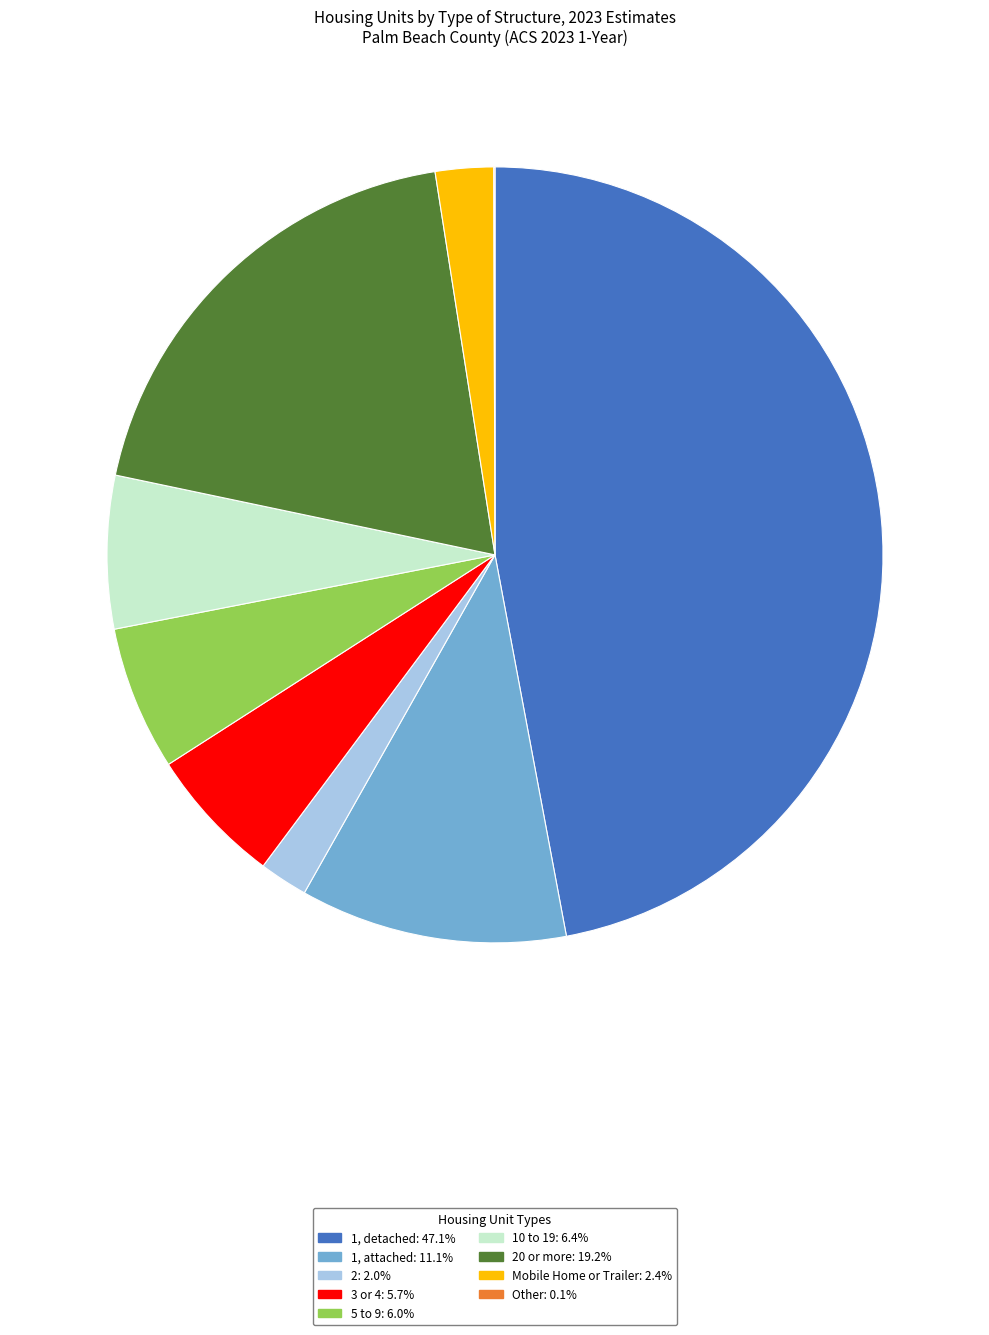

Is there a majority slice in this chart?

No